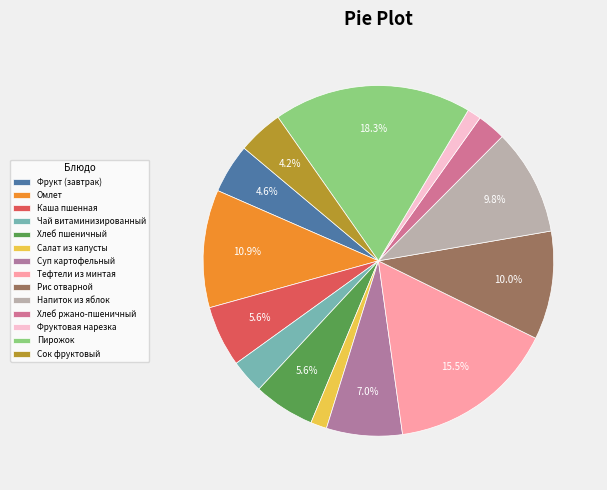

Is there a majority slice in this chart?

No